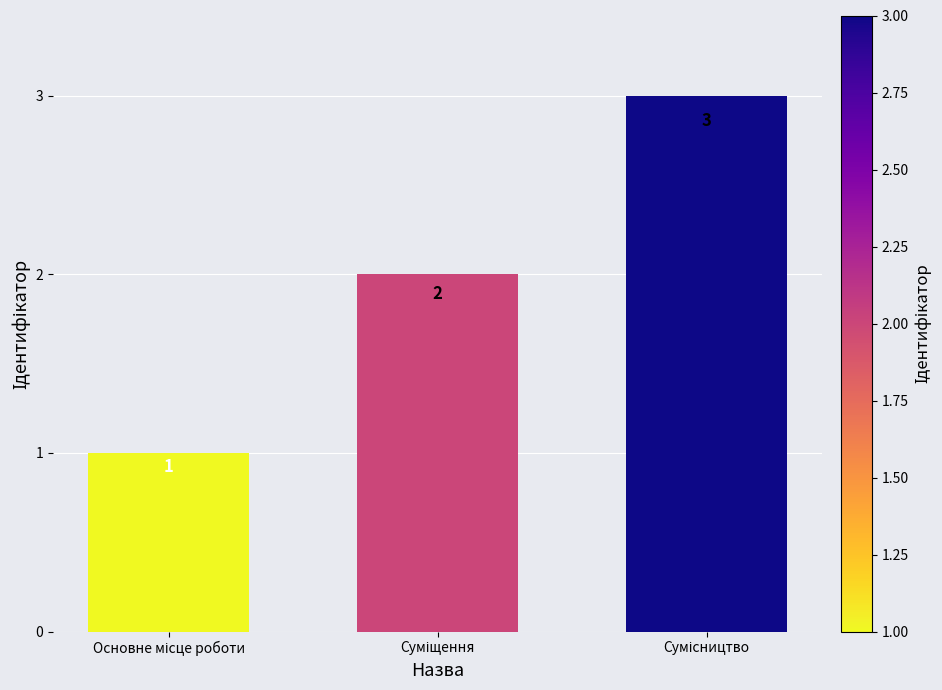

What is the value of the 2nd bar from the left?

2